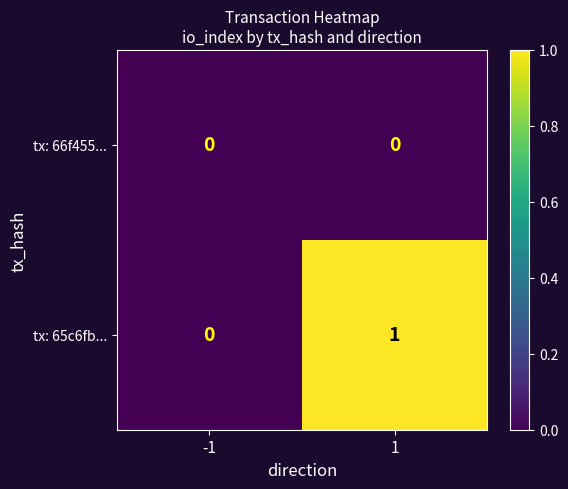

The value of tx: 66f455... at 1 is 0. True or false?

True